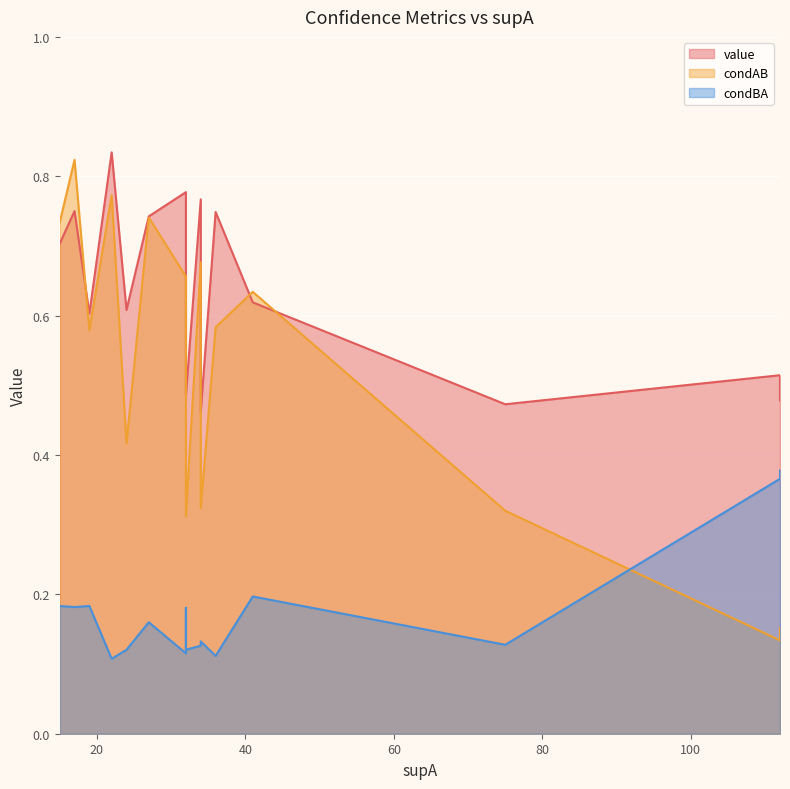

True or false: value and condBA cross at least once.

False